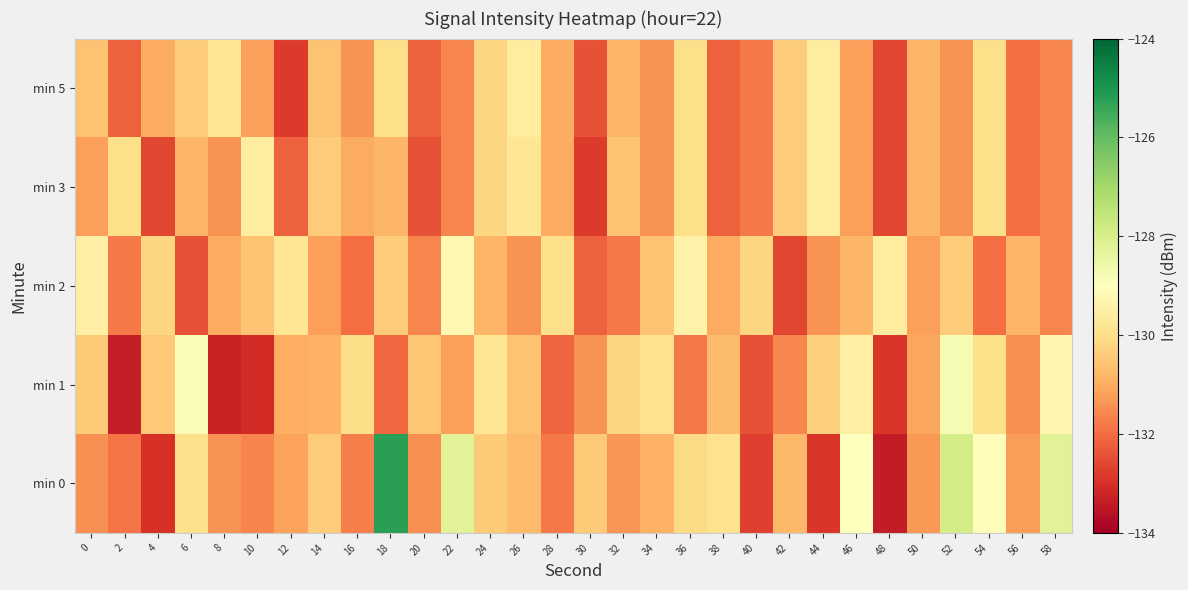

Which series has the widest spread of values?

min 0